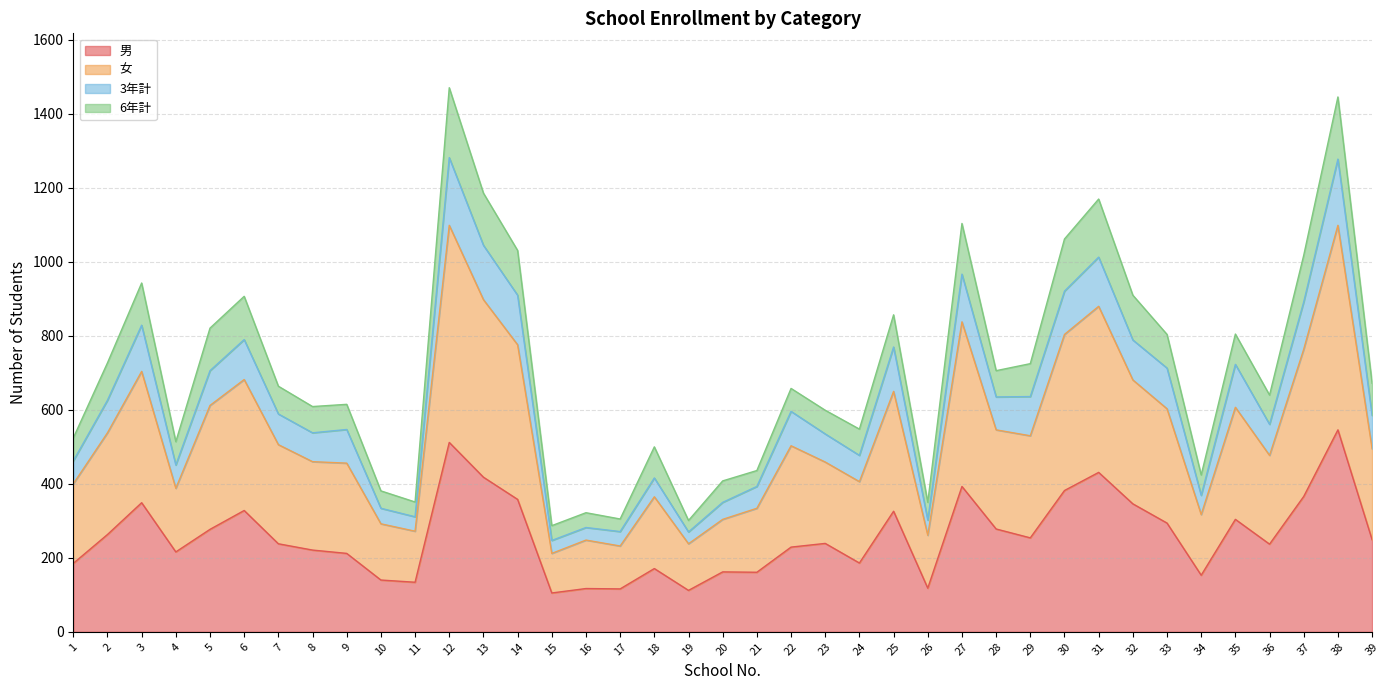

The value of 男 at 3 is 349. True or false?

True